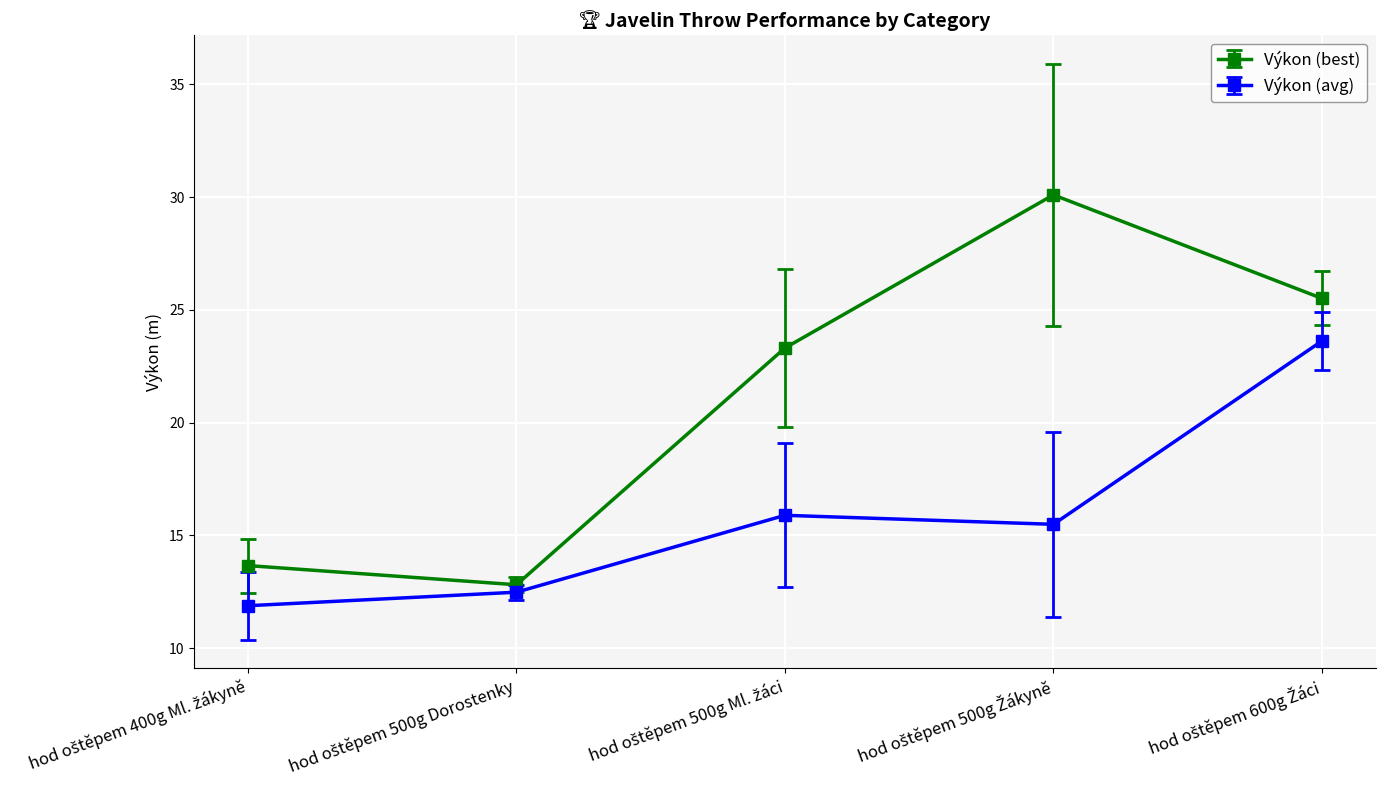

What are all the series names shown in the legend?

Výkon (best), Výkon (avg)